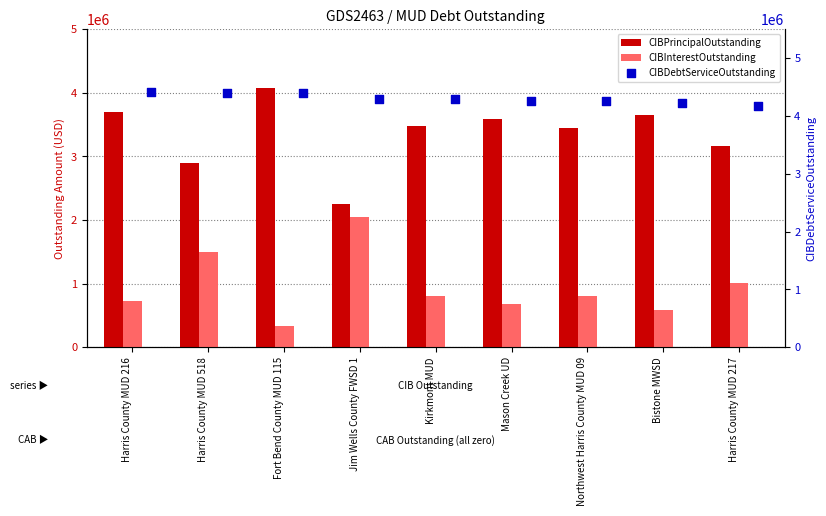

What is the sum of all CIBInterestOutstanding values?

8479747.6